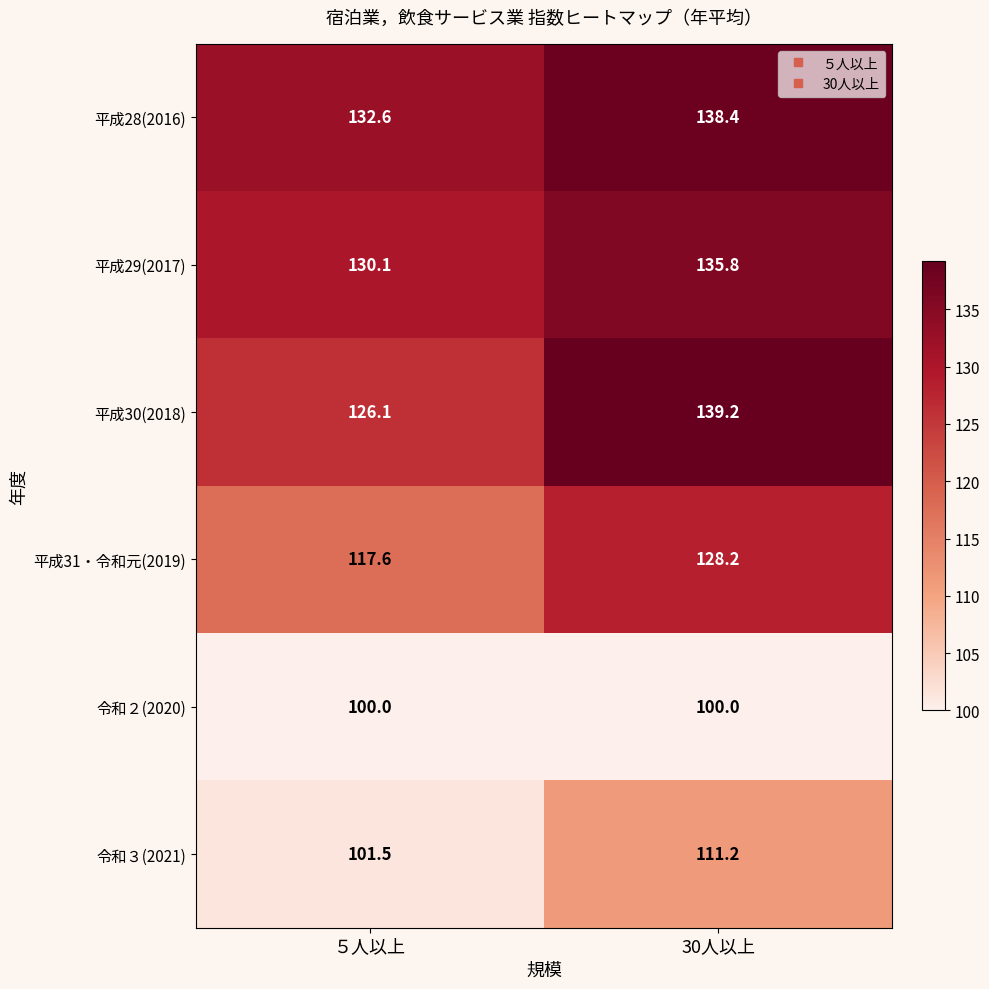

Where does the 平成31・令和元(2019) series first go above 128?

30人以上